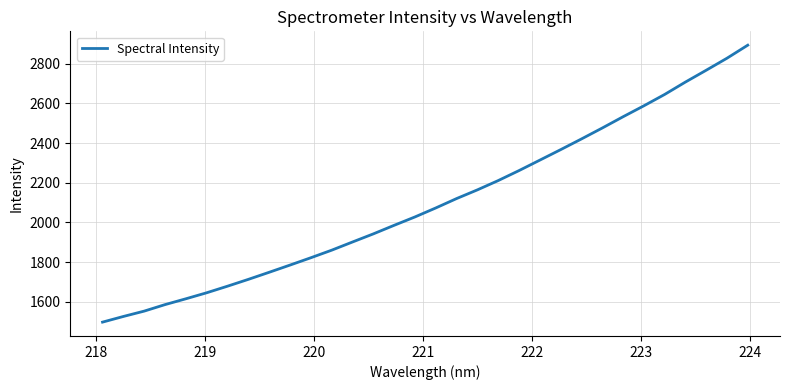

What is the minimum value shown in the chart?

1497.7